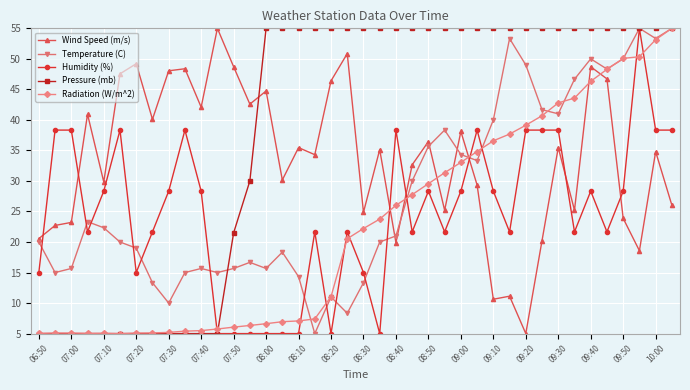

What is the average value of the Temperature (C) series?

28.0